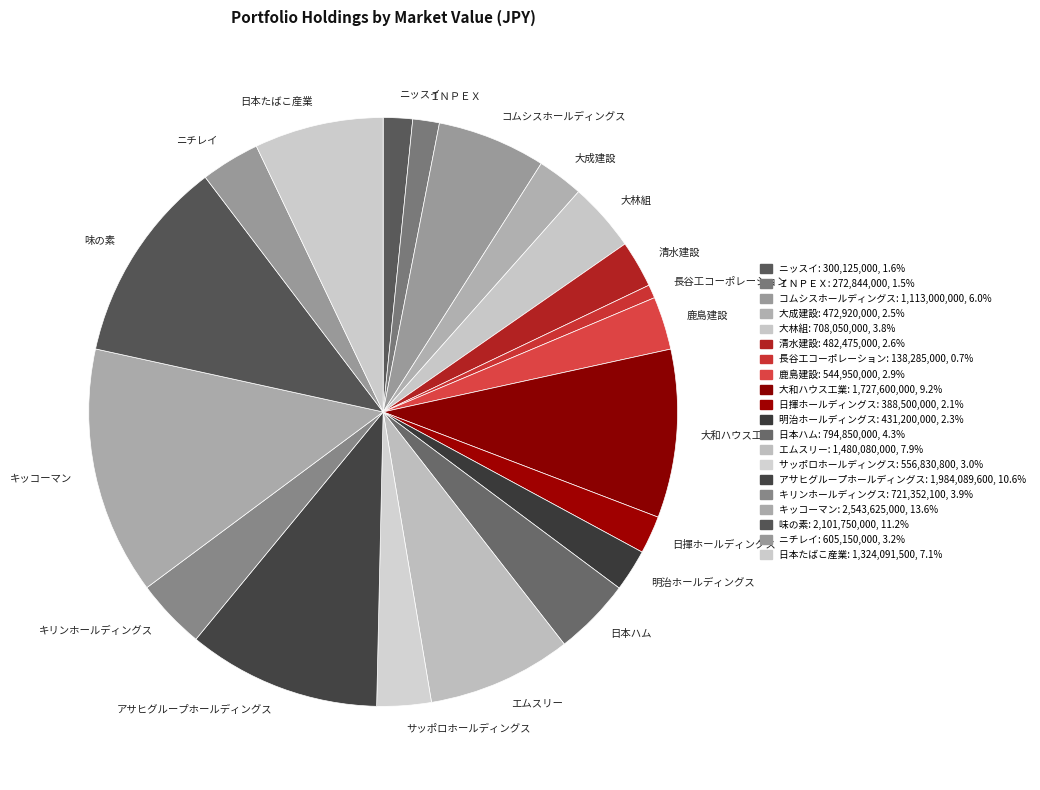

What is the smallest slice in the pie chart?

長谷工コーポレーション